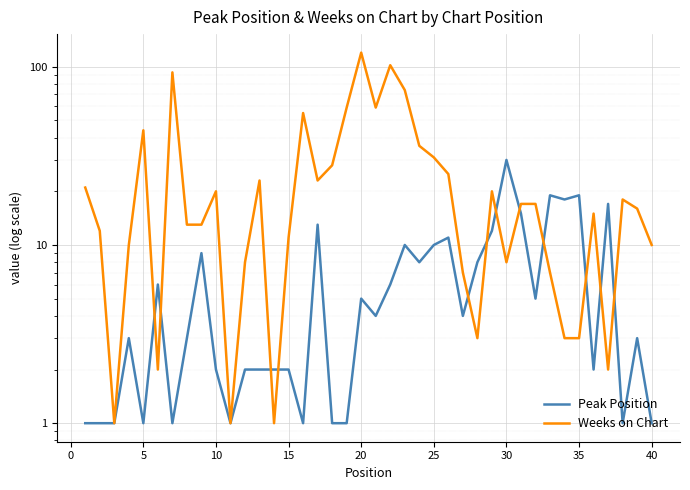

In Peak Position, how many points are higher than both neighbors (excluding endpoints)?

12